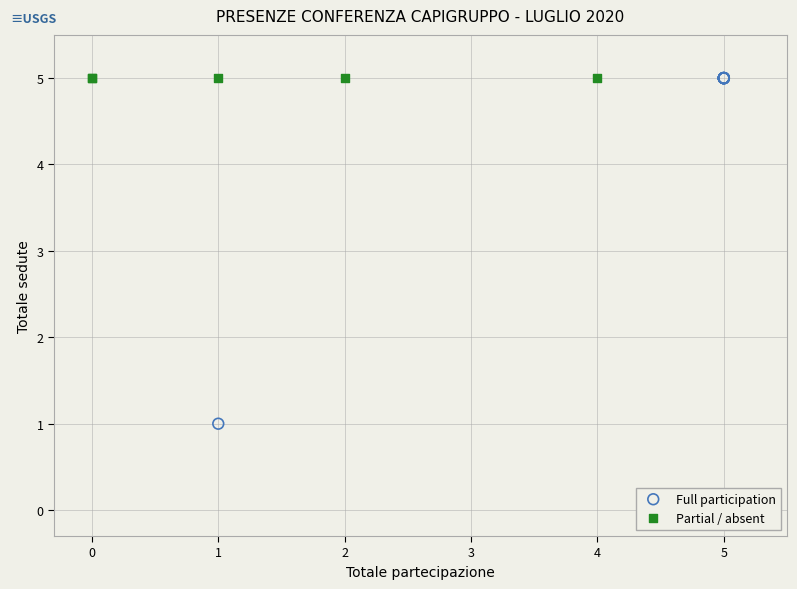

Which series reaches the minimum Y coordinate?

Full participation